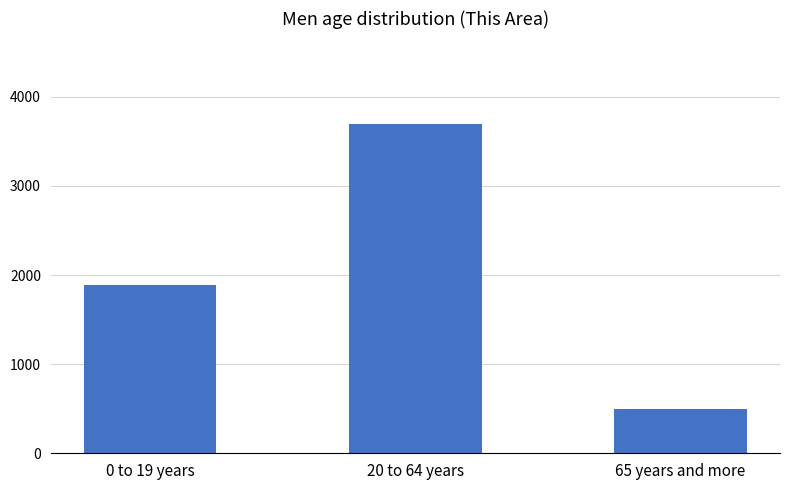

What is the label of the 1st bar from the left?

0 to 19 years